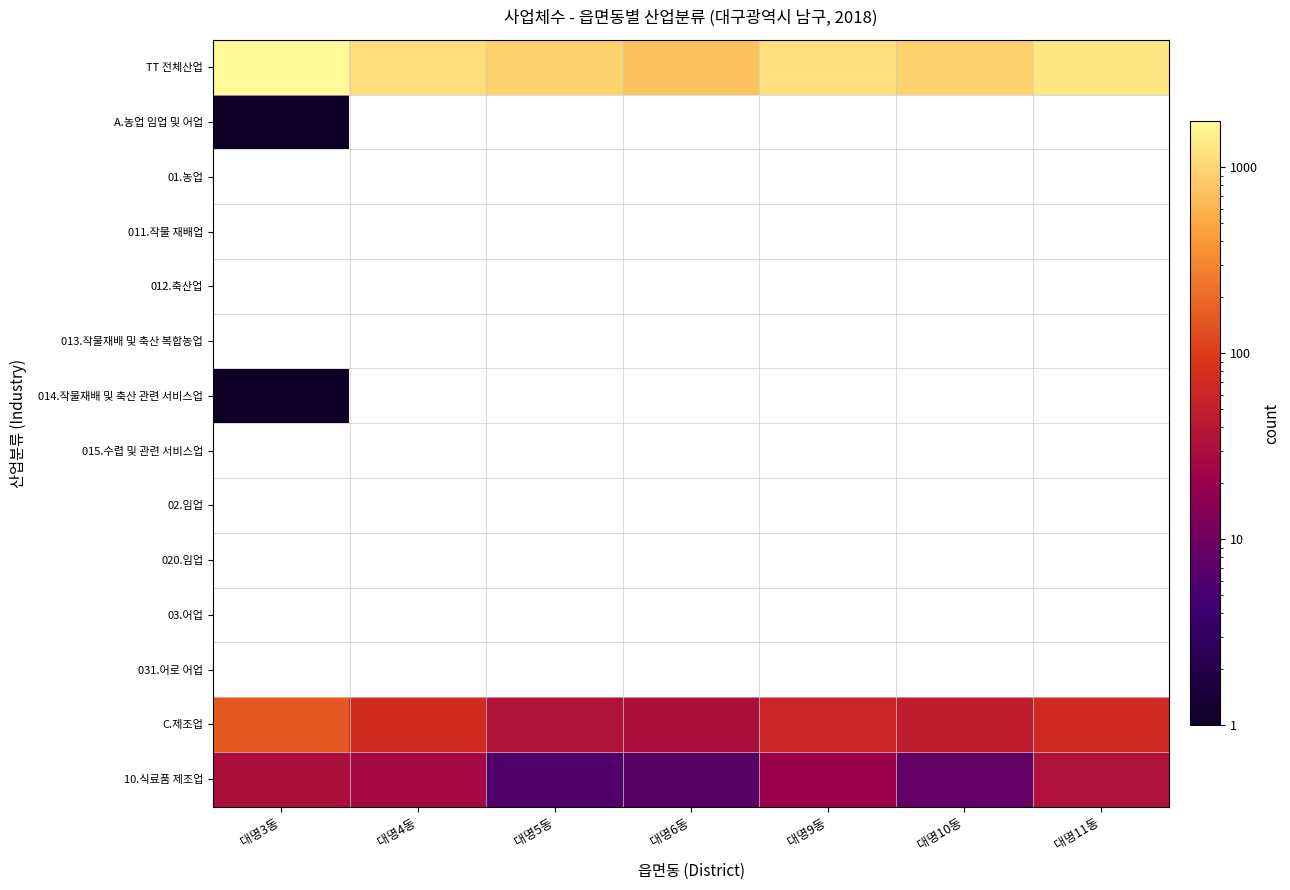

How many series are shown in this chart?

14